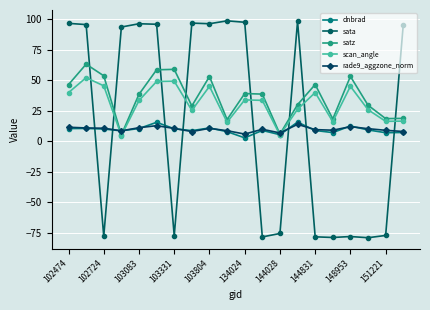

What is the value of the rade9_aggzone_norm point at the 17th from the left?

12.2